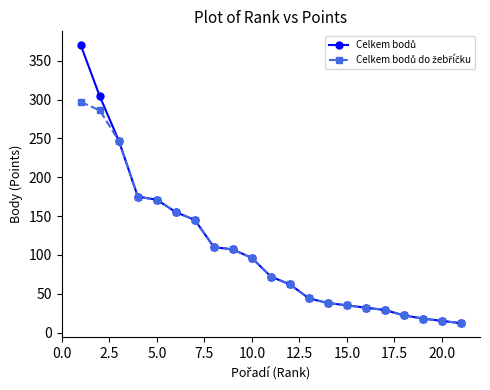

What is the smallest value displayed?

12